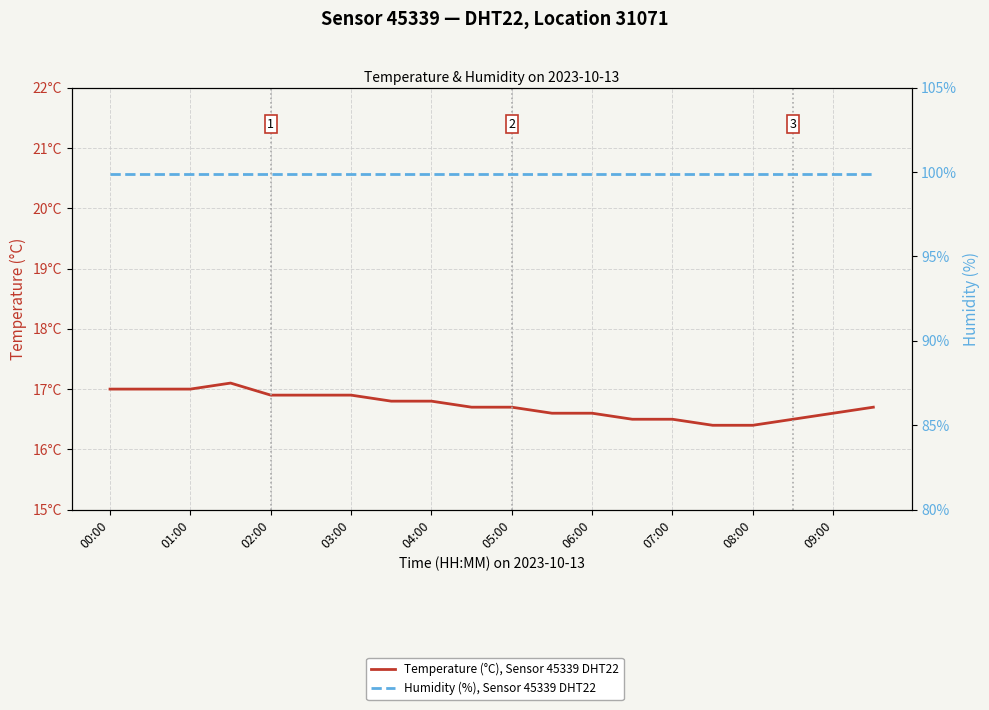

True or false: Temperature (°C), Sensor 45339 DHT22 and Humidity (%), Sensor 45339 DHT22 cross at least once.

False